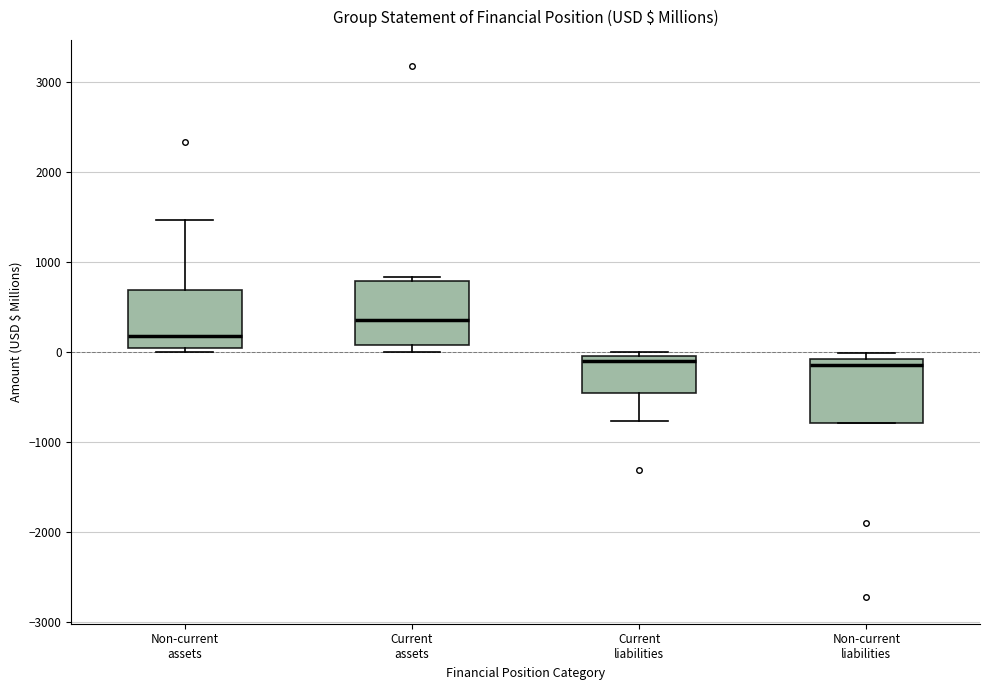

Reading left to right, transcribe this box plot: for each box, give where its median line is, the range the box spans, and where its two whiskers end, as read against the y-axis. The values are not printed on the chart, so give them approximately, as read against the axis.

Non-current assets: median 200, box 0 to 700, whiskers 0 (just below the box's lower edge) to 1500
Current assets: median 400, box 100 to 800, whiskers 0 to 800 (just above the box's upper edge)
Current liabilities: median -100, box -400 to 0, whiskers -800 to 0 (just above the box's upper edge)
Non-current liabilities: median -100 (just below the box's upper edge), box -800 to -100, whiskers -800 to 0